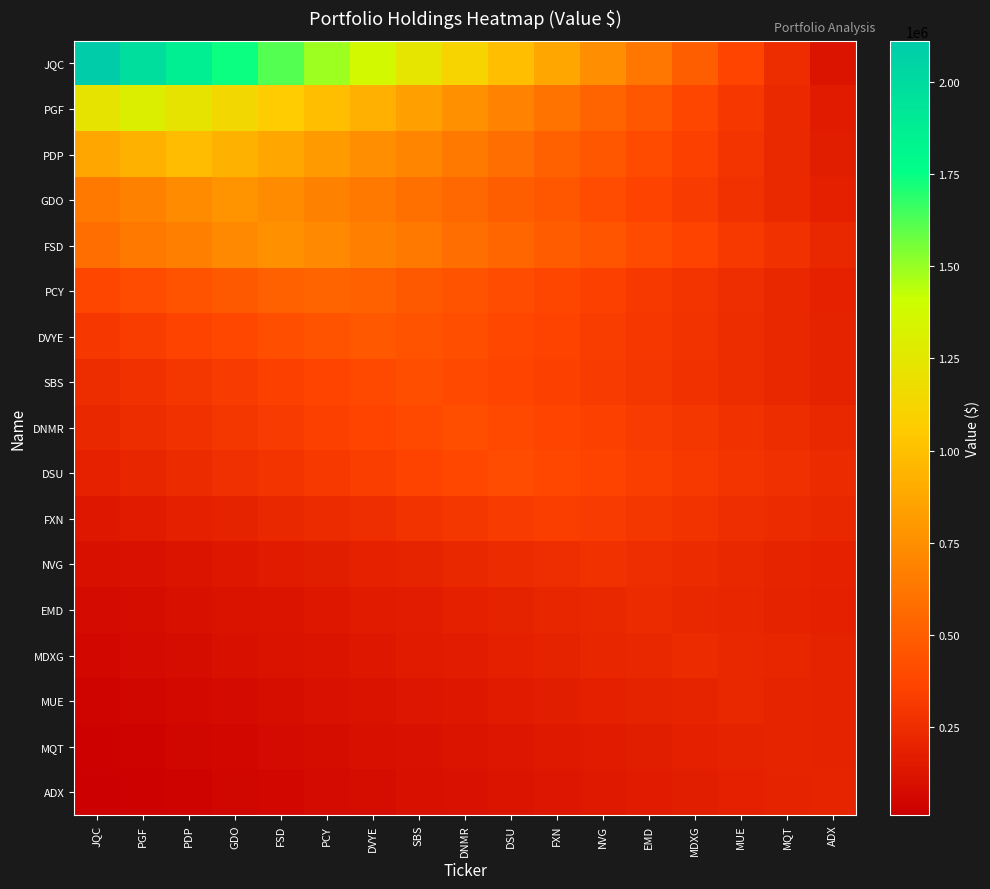

Which series changed the most between PCY and MUE?

JQC